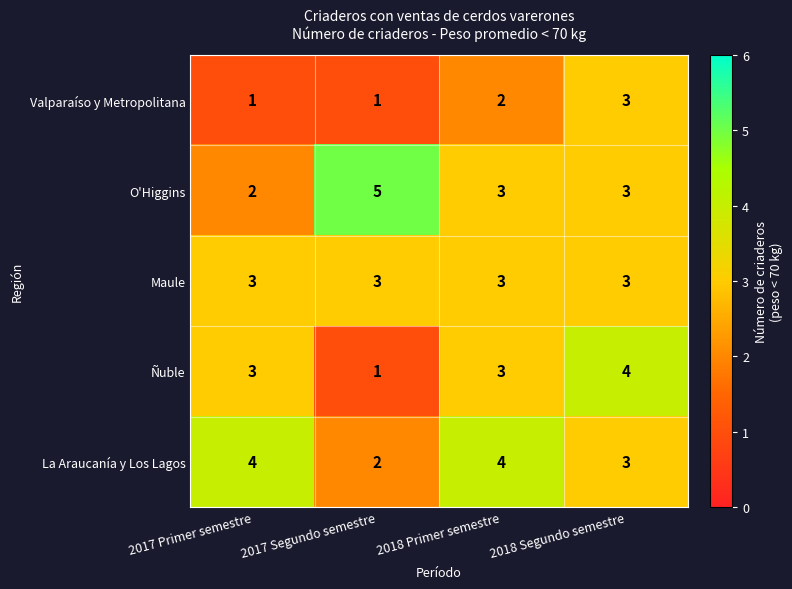

What is the total value across all series at 2017 Segundo semestre?

12